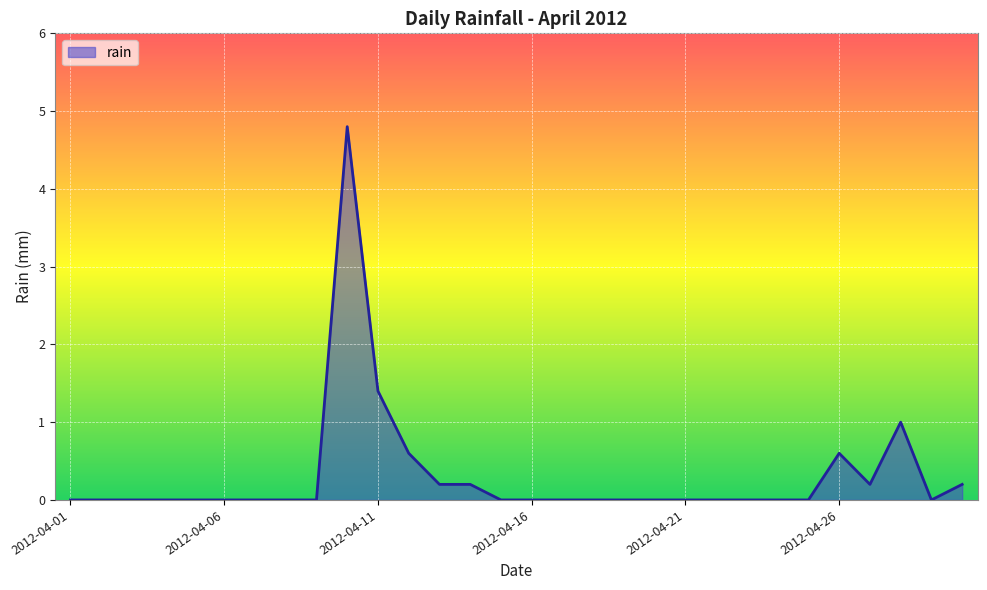

What is the sum of all values?

9.2